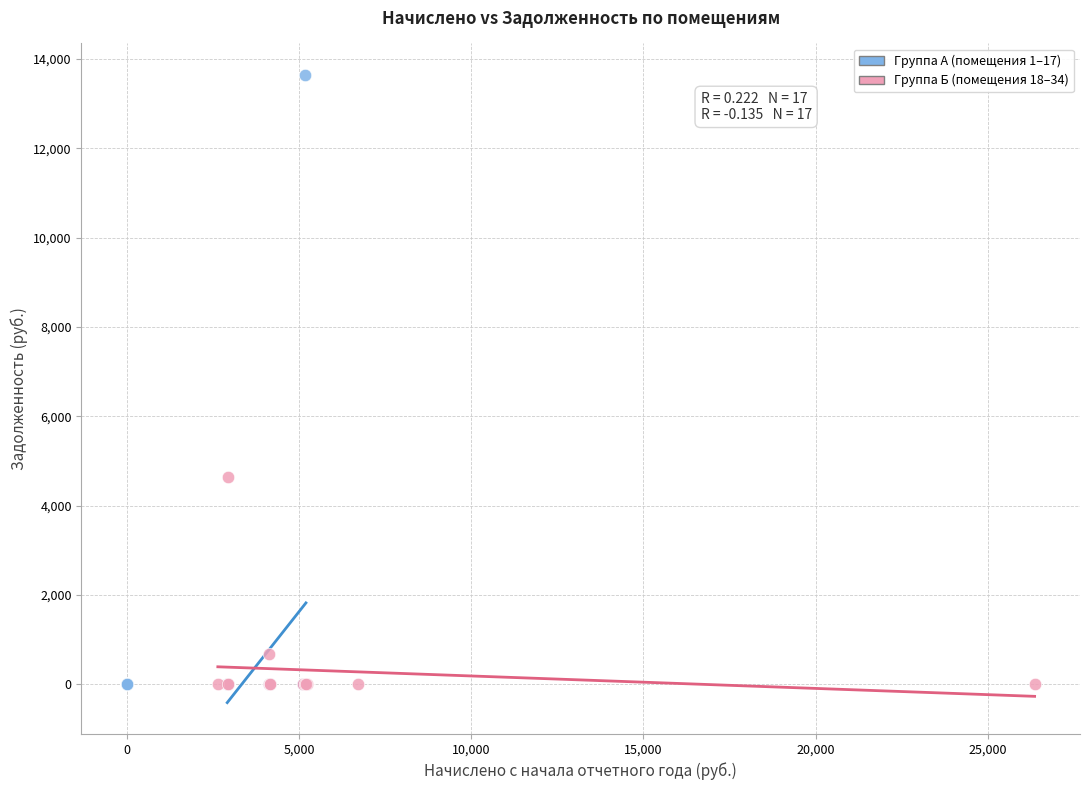

Which series reaches the maximum Y coordinate?

Группа А (помещения 1–17)